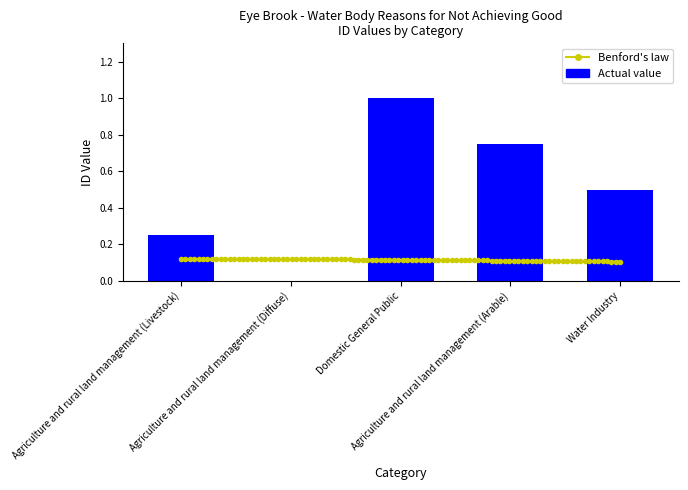

List the labels in order of value, largest first.

Domestic General Public, Agriculture and rural land management (Arable), Water Industry, Agriculture and rural land management (Livestock), Agriculture and rural land management (Diffuse)